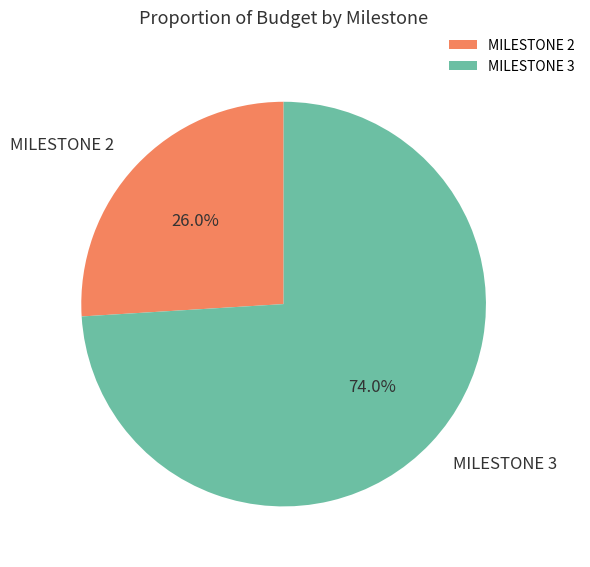

Which slice is the largest?

MILESTONE 3